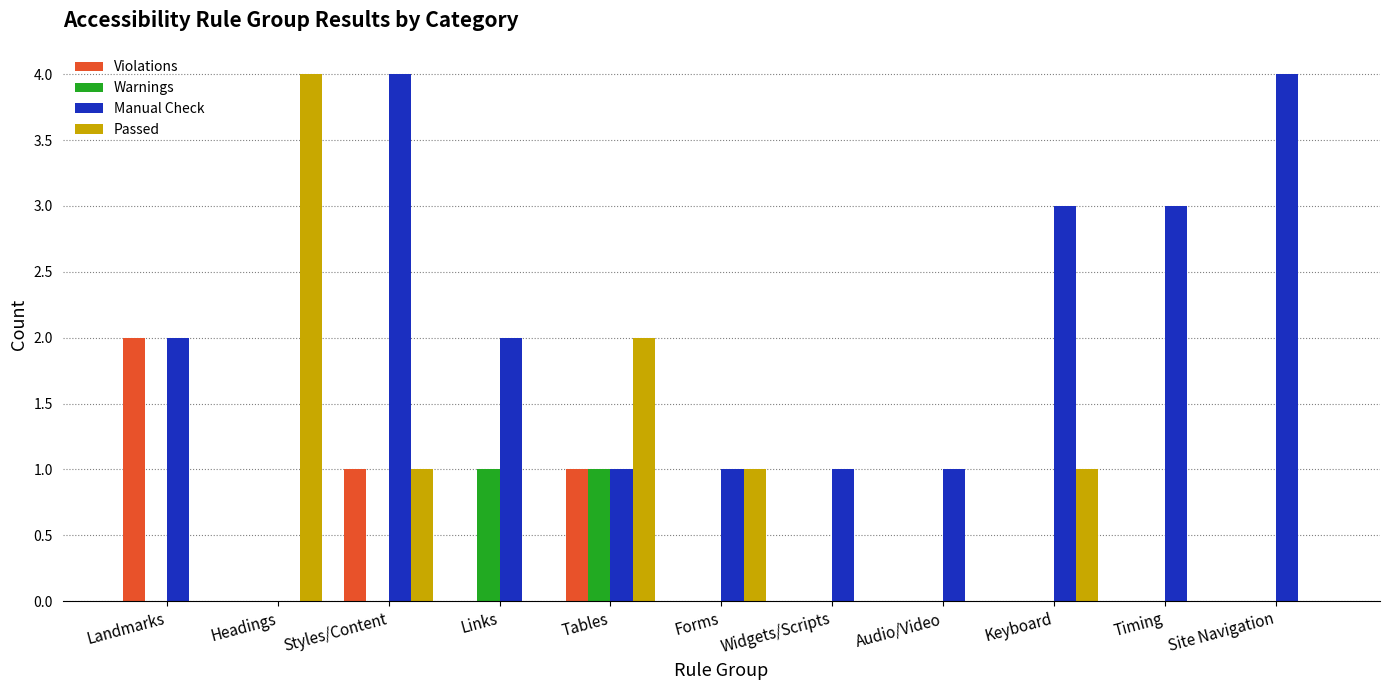

Is it true that Violations equals 1 at Tables?

True